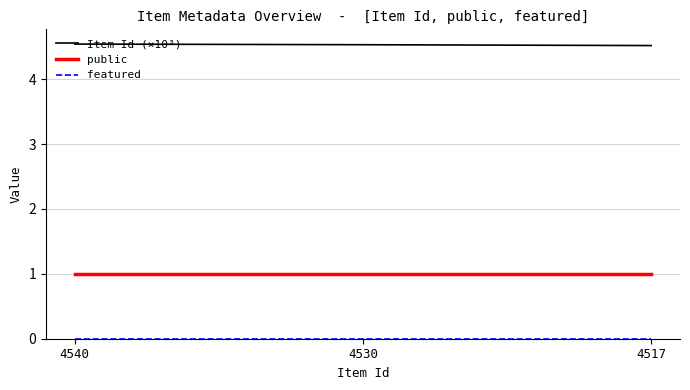

What is the total value across all series at 4517?

5.5